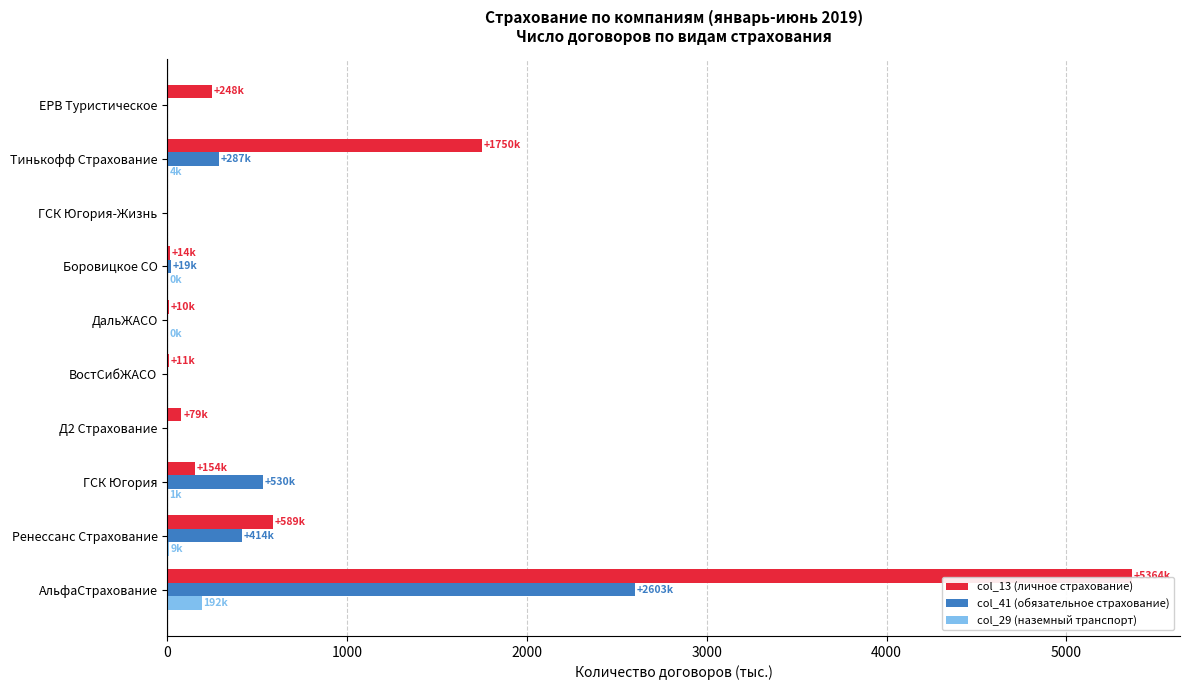

How many values in the col_29 (наземный транспорт) series exceed 0?

6